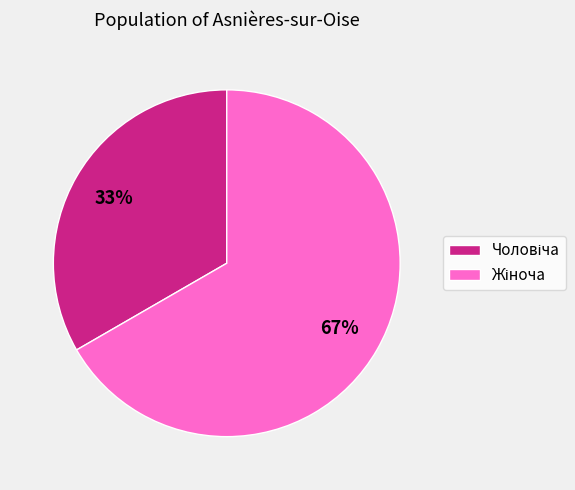

To the nearest percent, what is the average slice percentage?

50%